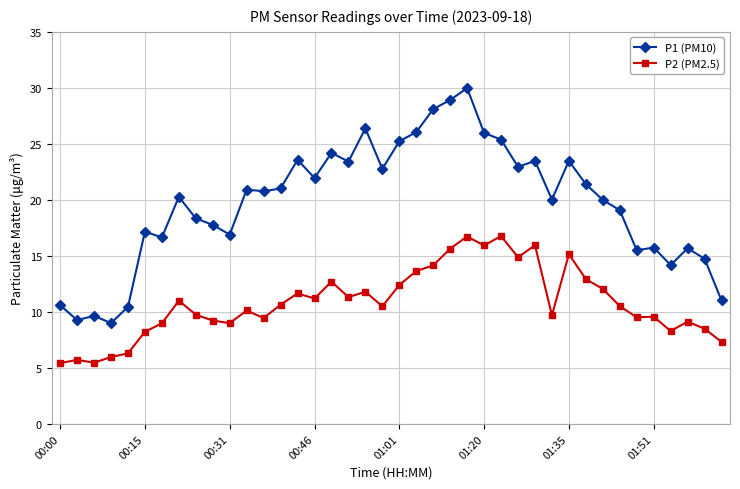

True or false: P2 (PM2.5) has more than 1 points higher than both neighbors.

True